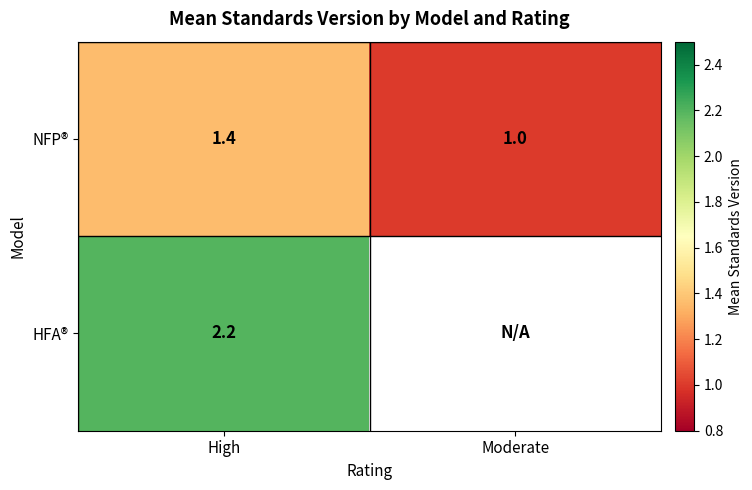

Count the number of data series in this chart.

2